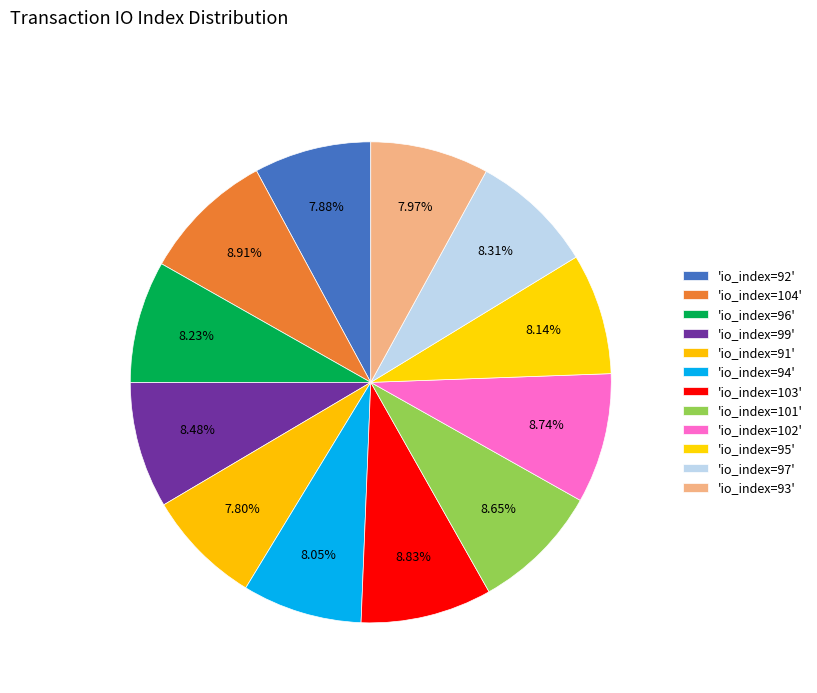

How many slices are in this pie chart?

12